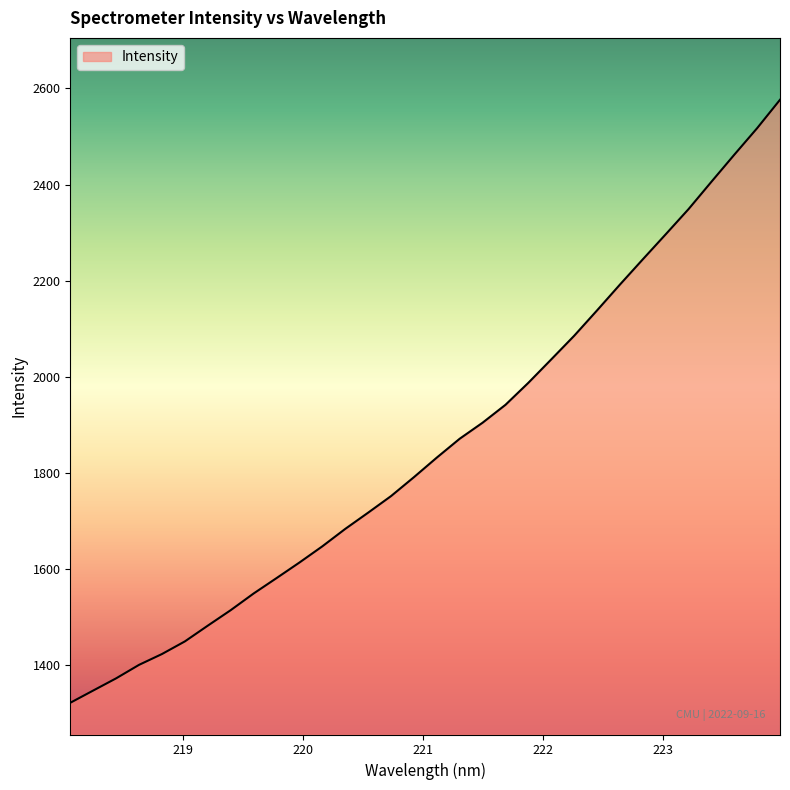

What is the difference between the maximum and minimum values?

1255.7